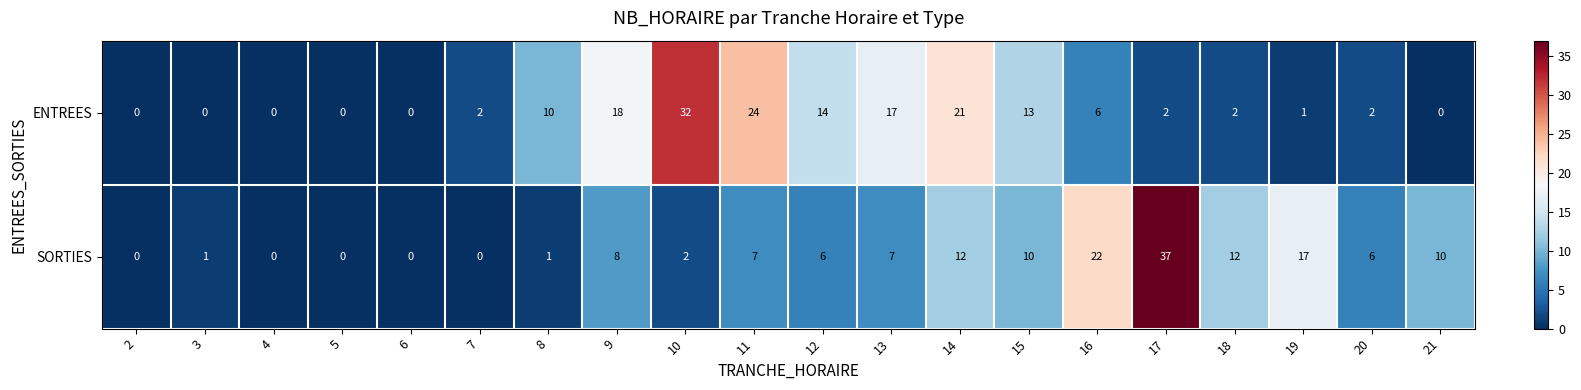

Between 7 and 17, which series saw the biggest shift?

SORTIES